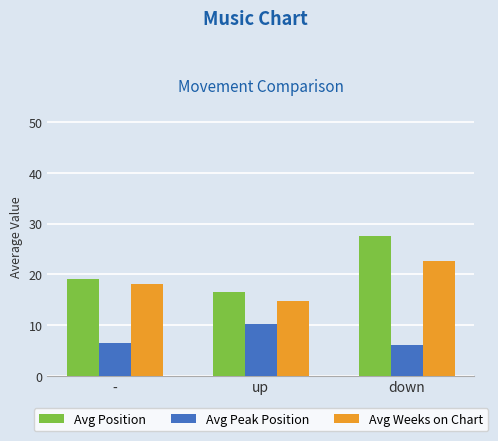

How many bars are there in total?

9